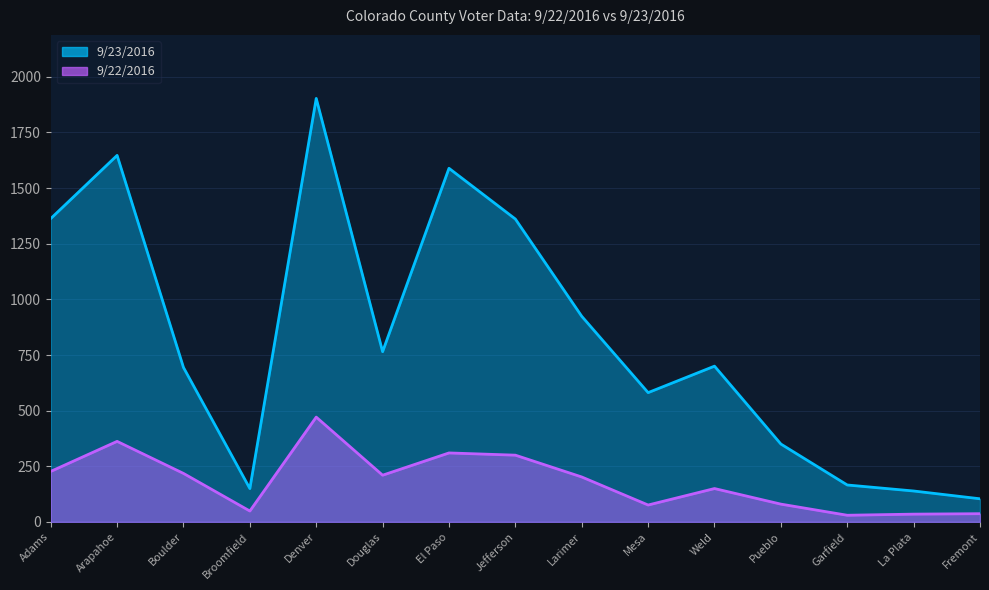

Does the chart have visible grid lines?

Yes